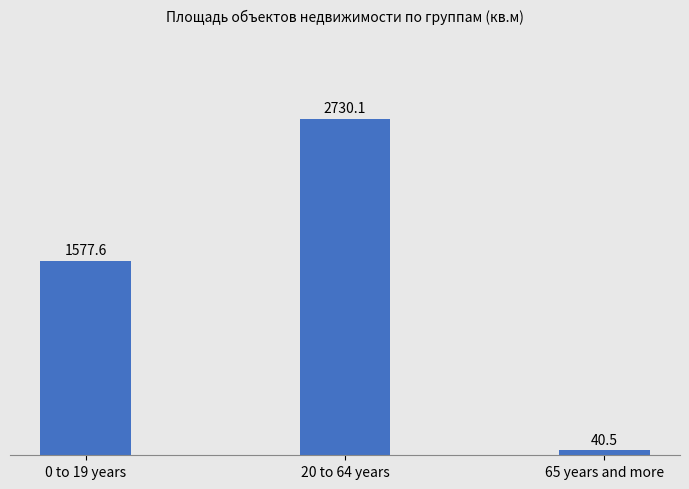

What is the value of the 3rd bar from the left?

40.5